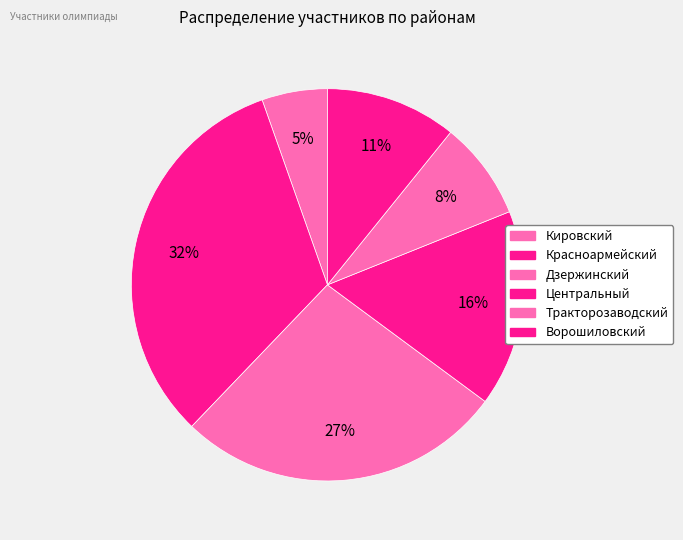

Which category has the smallest portion of the pie?

Кировский